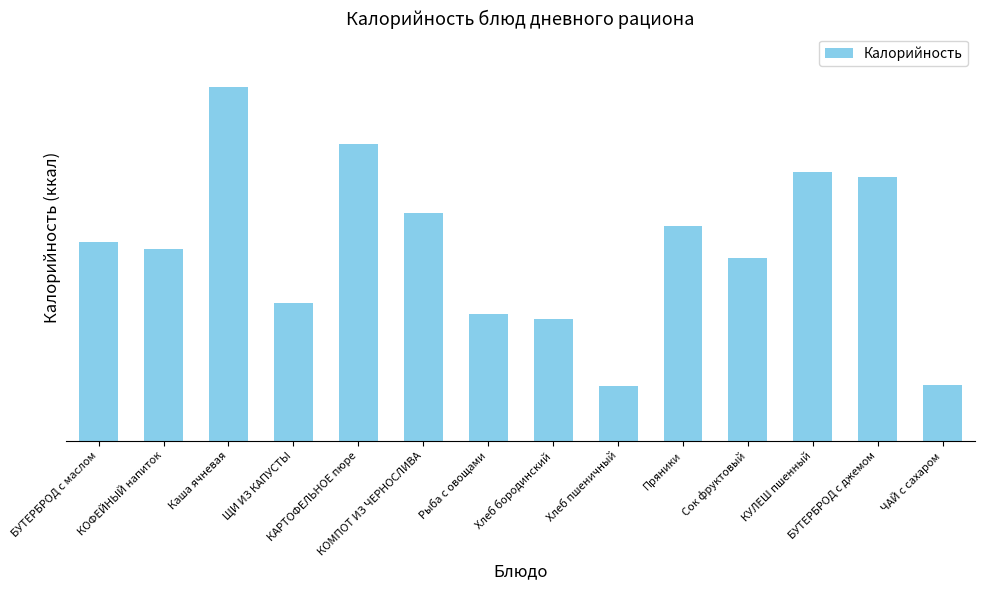

Are the bars horizontal?

No